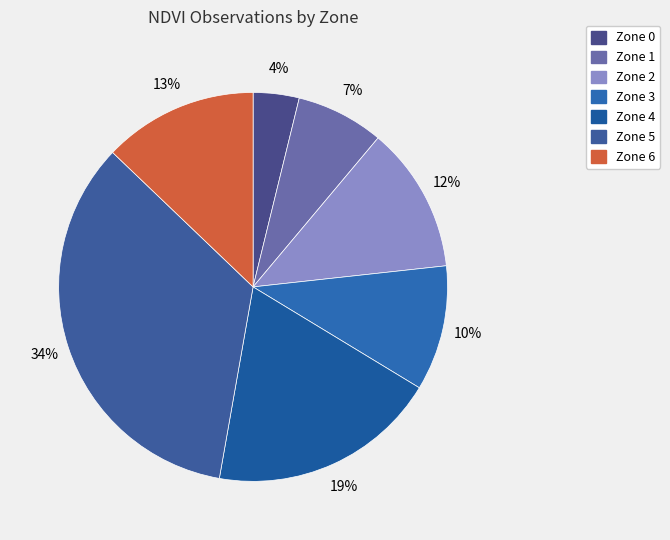

To the nearest percent, what percentage of the pie is Zone 4?

19%